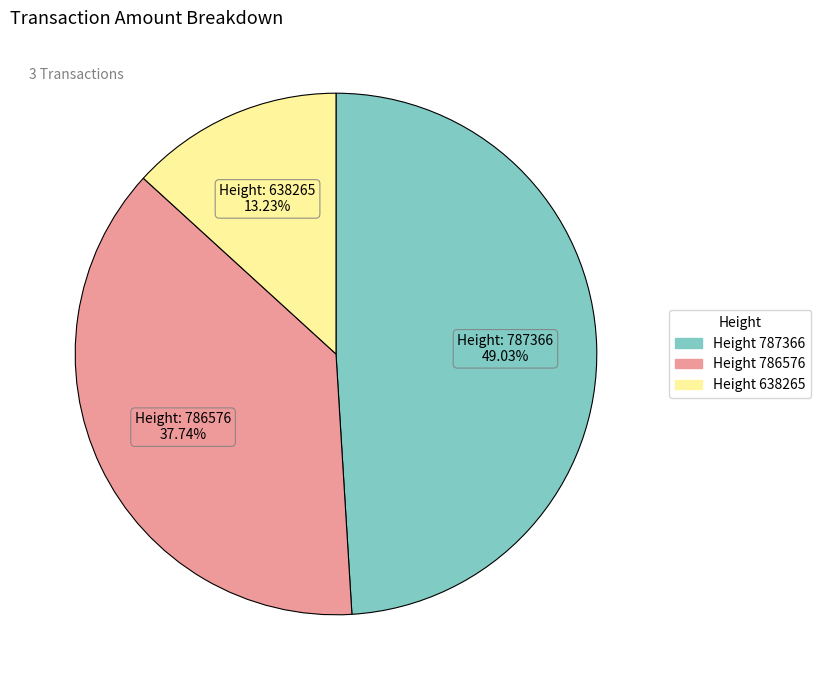

Is there a majority slice in this chart?

No